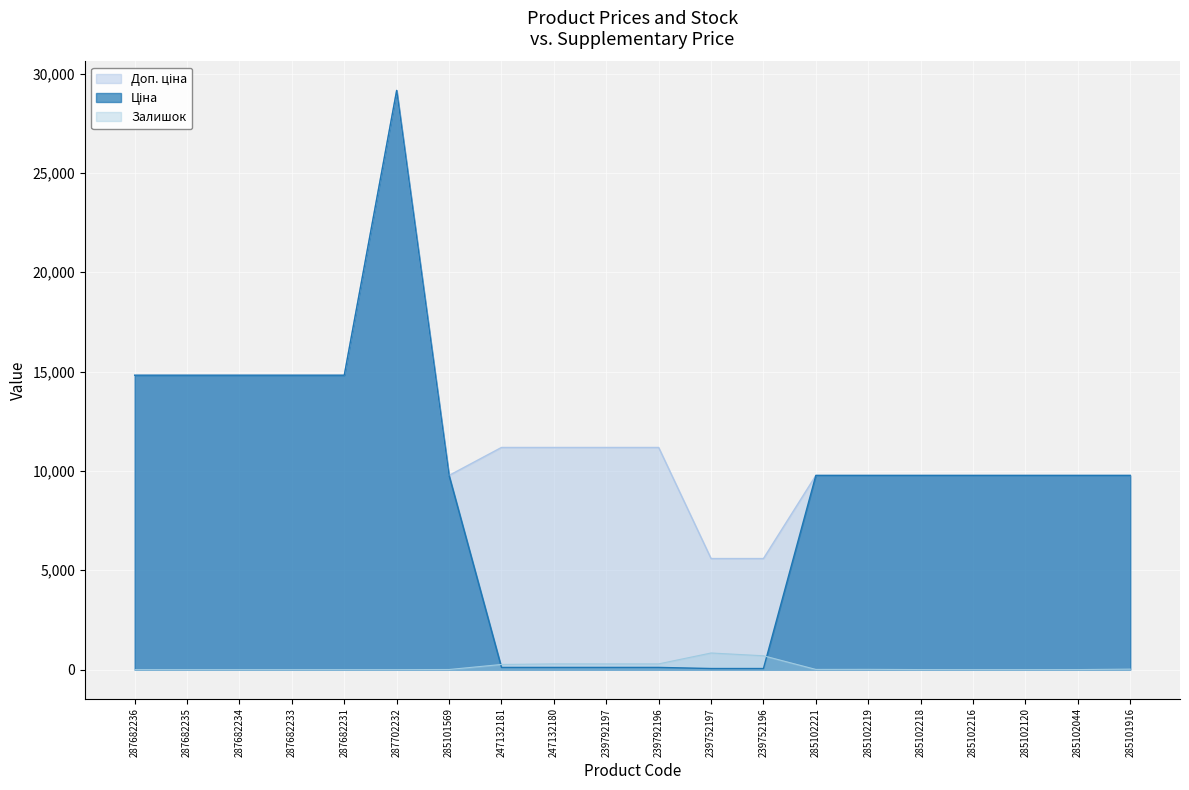

At 287682234, list the series in order from largest to smallest.

Ціна, Доп. ціна, Залишок